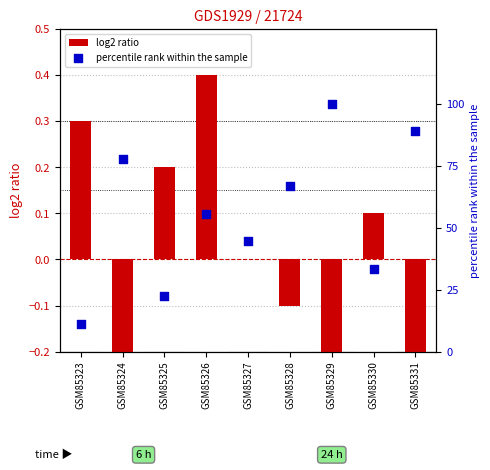

Which series contains the highest Y value?

percentile rank within the sample